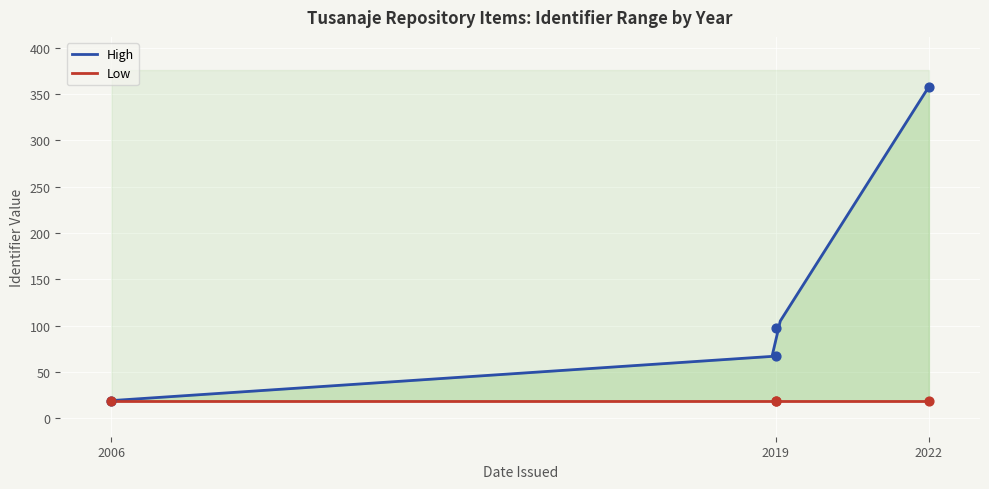

At how many categories does at least one series exceed 96?

2